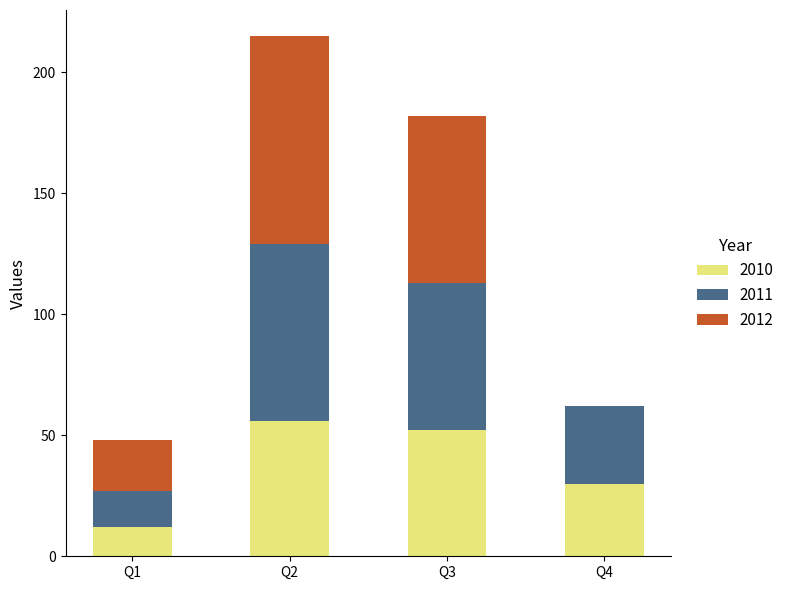

What is the maximum value for 2010?

56